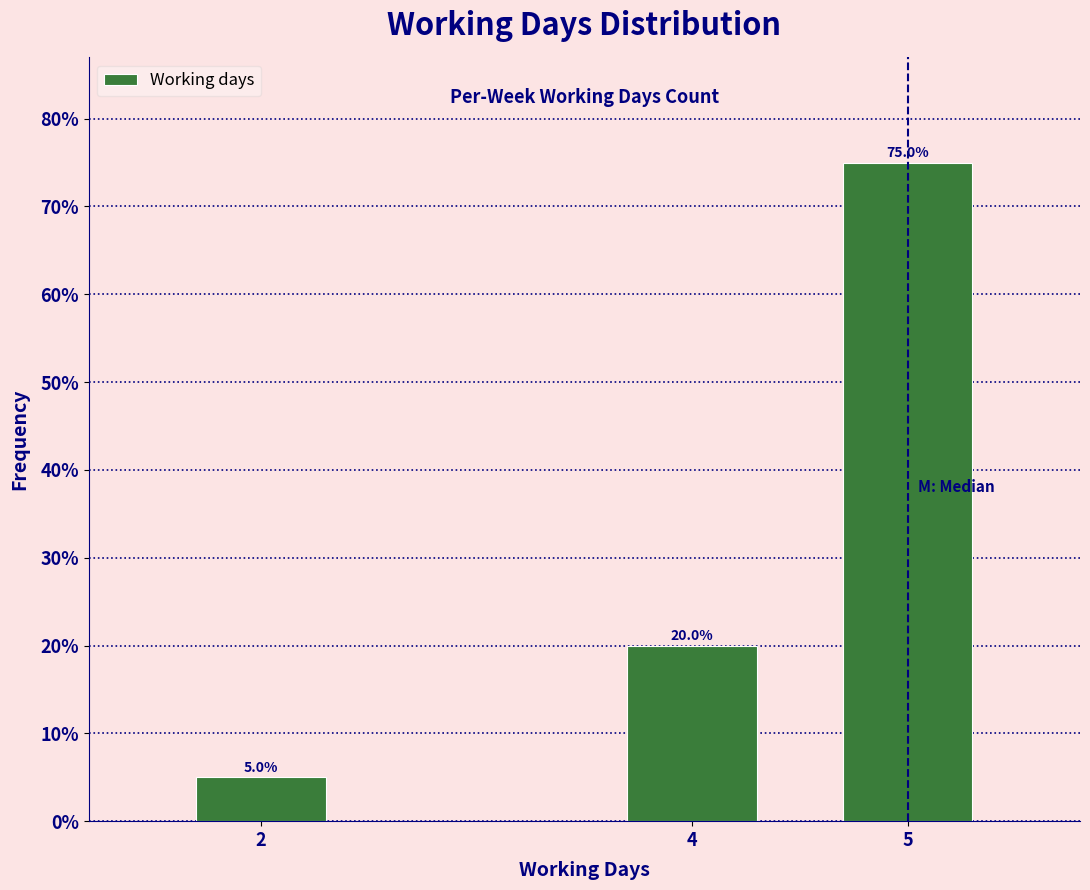

Reading left to right, list all the values displayed in this chart.

5	20	75